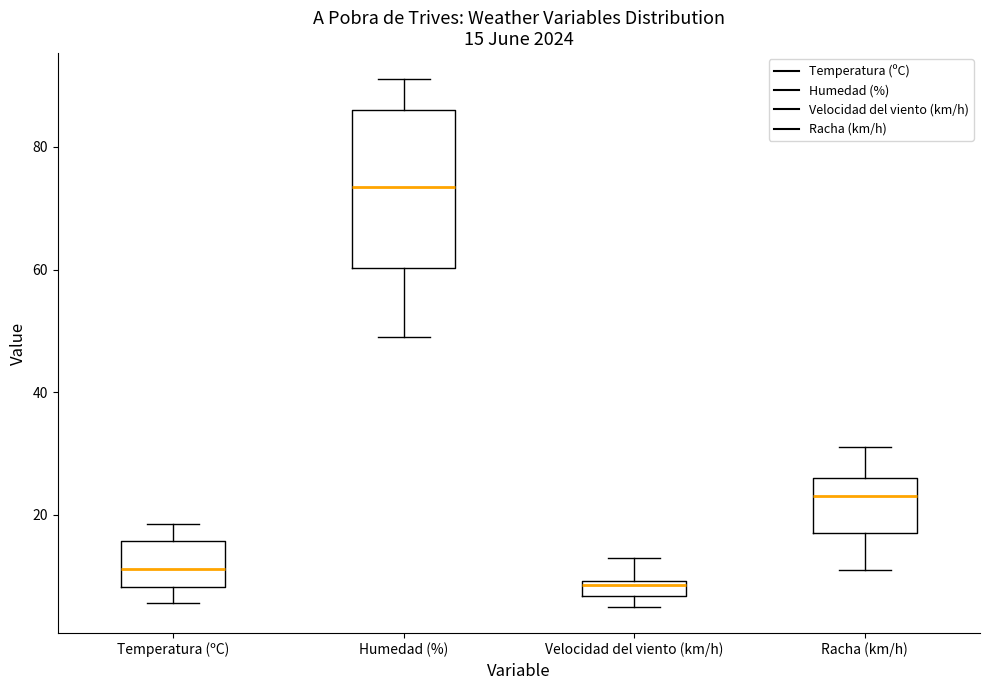

Which box has the lowest median line?

Velocidad del viento (km/h)